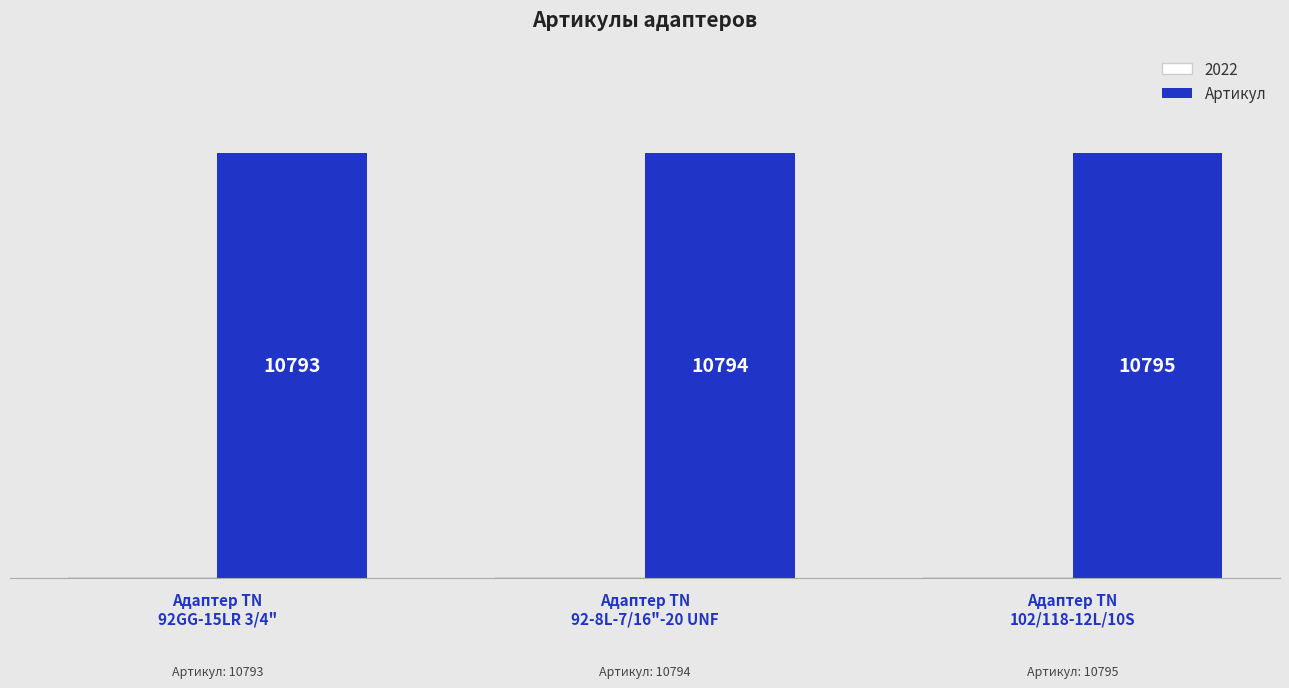

The value at Адаптер TN
92GG-15LR 3/4" is 10793. True or false?

True